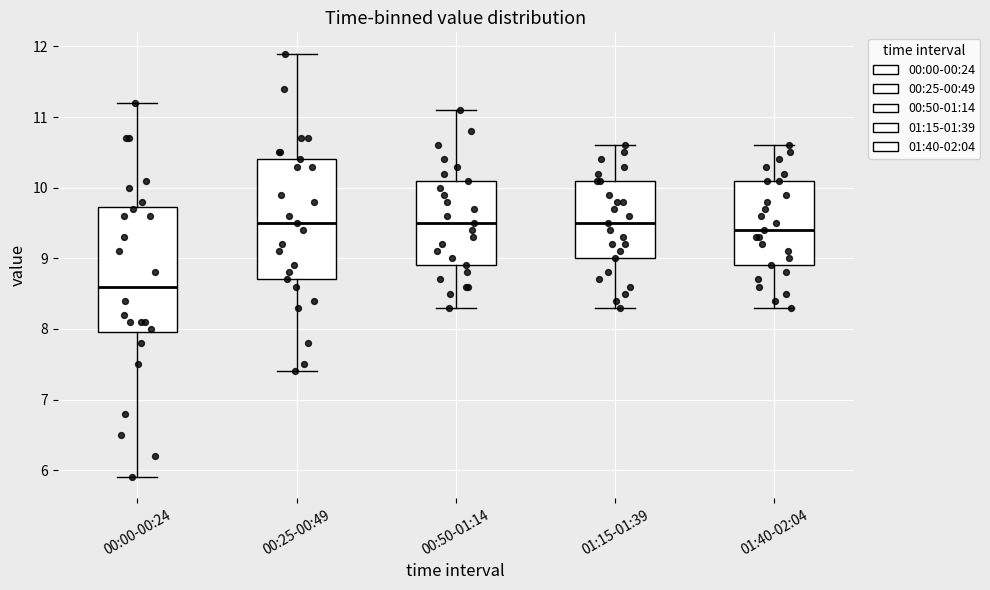

Where is the upper edge of the box for 00:25-00:49 on the y-axis? The values are not printed on the chart, so give them approximately, as read against the axis.

10.4